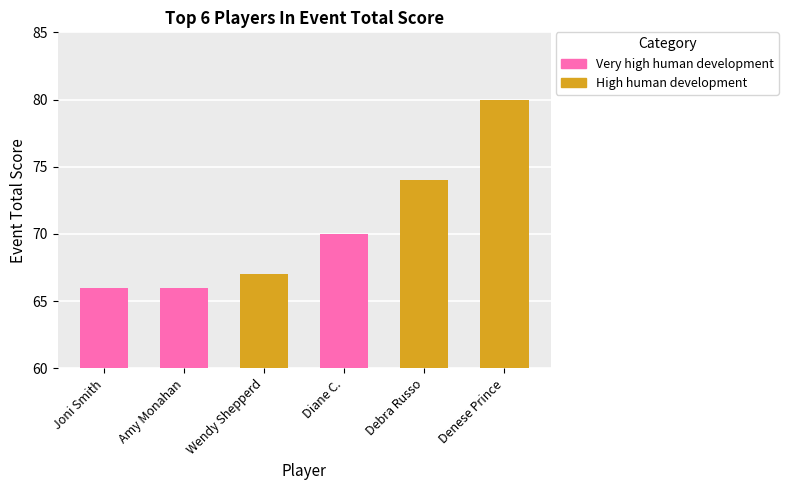

Reading left to right, list all the values displayed in this chart.

Joni Smith=66	Amy Monahan=66	Wendy Shepperd=67	Diane C.=70	Debra Russo=74	Denese Prince=80